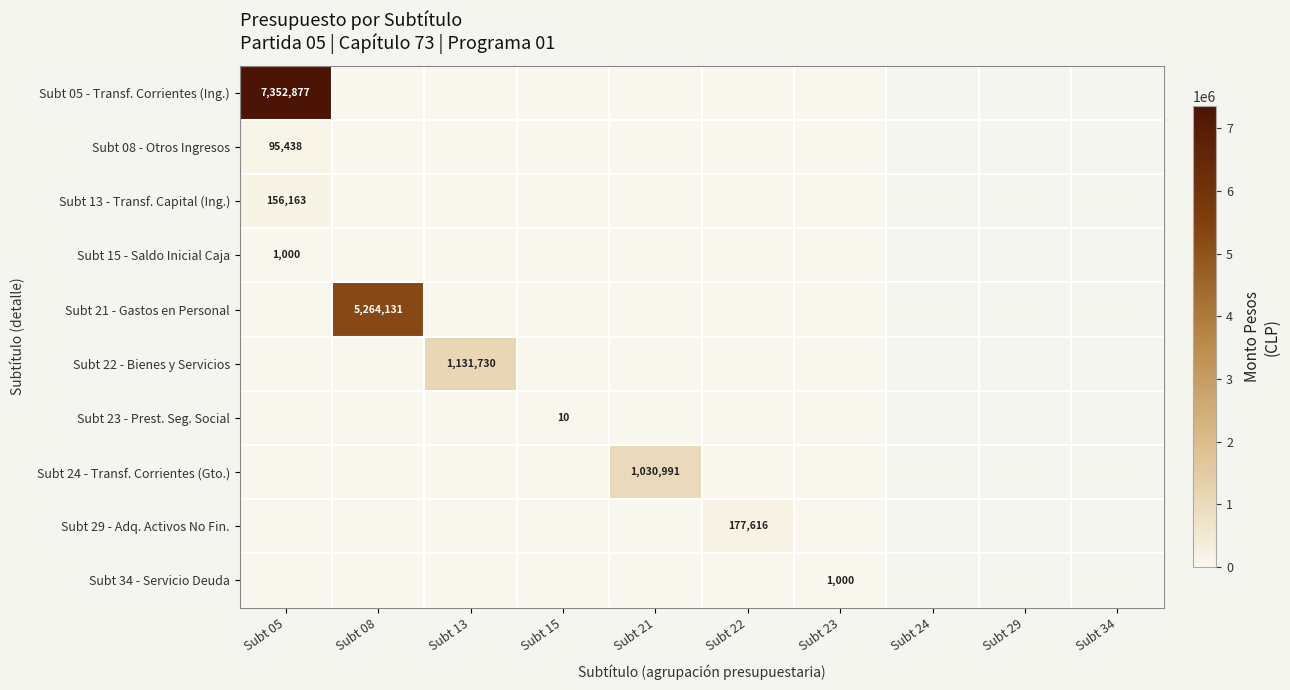

List the series in order of their peak value, highest first.

Subt 05 - Transf. Corrientes (Ing.), Subt 21 - Gastos en Personal, Subt 22 - Bienes y Servicios, Subt 24 - Transf. Corrientes (Gto.), Subt 29 - Adq. Activos No Fin., Subt 13 - Transf. Capital (Ing.), Subt 08 - Otros Ingresos, Subt 15 - Saldo Inicial Caja, Subt 34 - Servicio Deuda, Subt 23 - Prest. Seg. Social